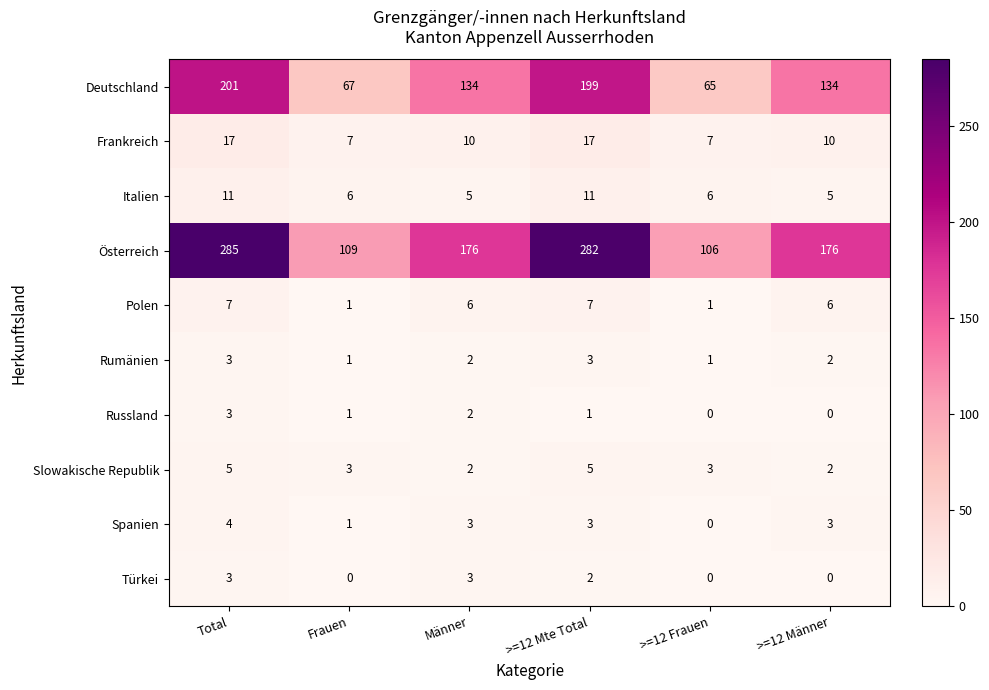

What is the sum of the Österreich values at Total and >=12 Männer?

461